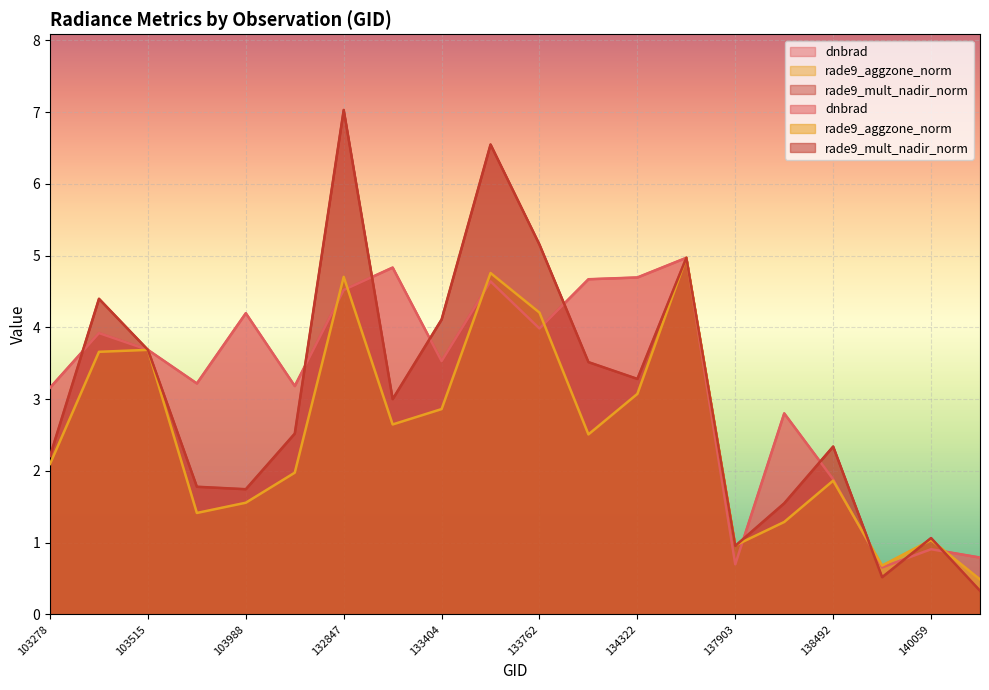

Between 133762 and 134322, which series saw the biggest shift?

rade9_mult_nadir_norm